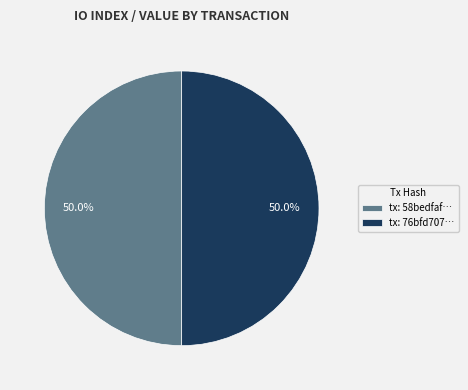

How much of the chart is everything except tx: 58bedfaf…?

50.0%